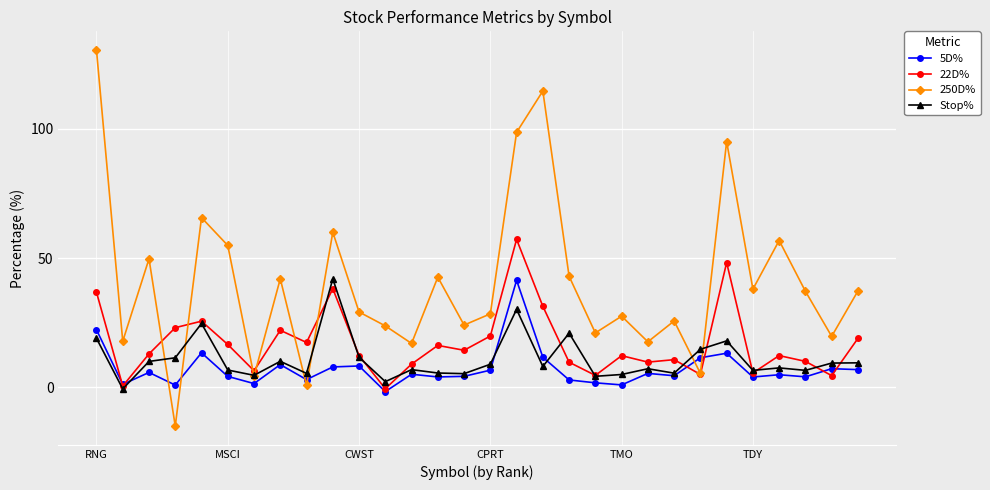

How many interior local valleys does the 250D% series have?

11